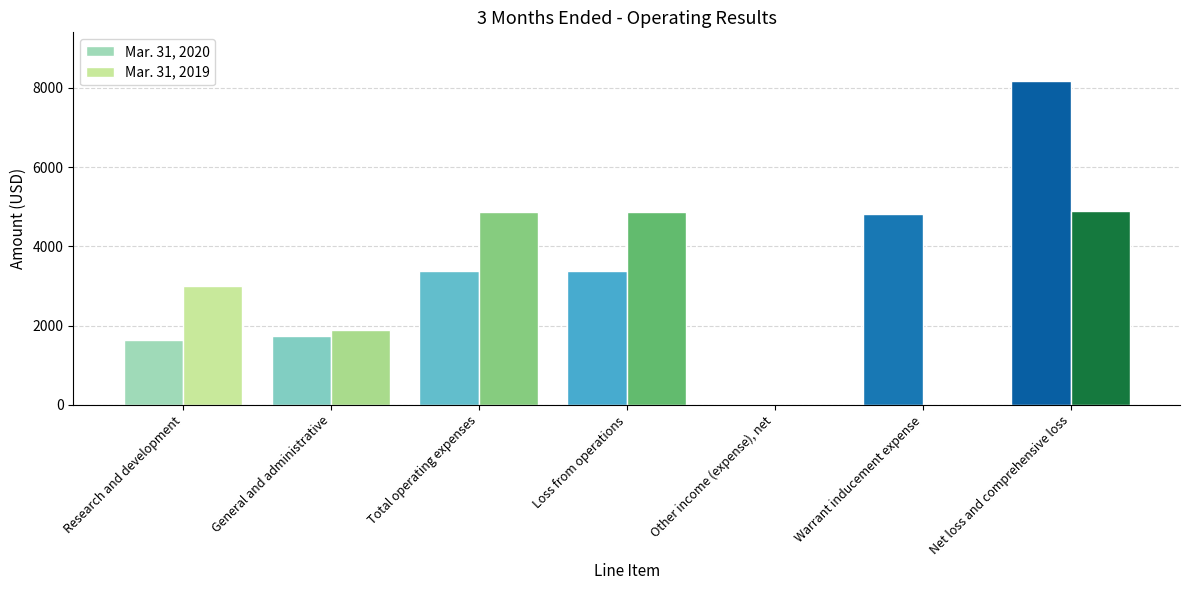

At which category is the sum across all series the highest?

Net loss and comprehensive loss